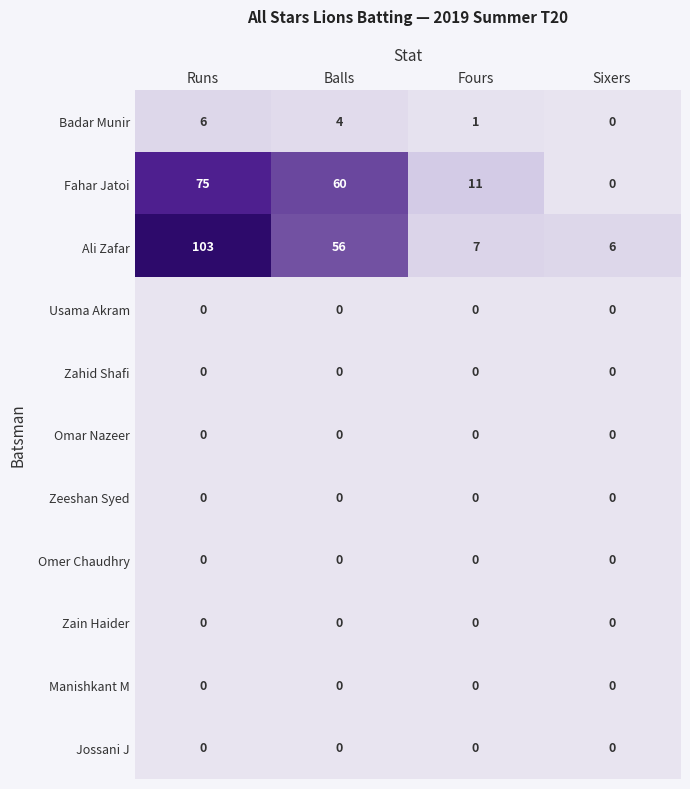

Which series has the largest range (max minus min)?

Ali Zafar